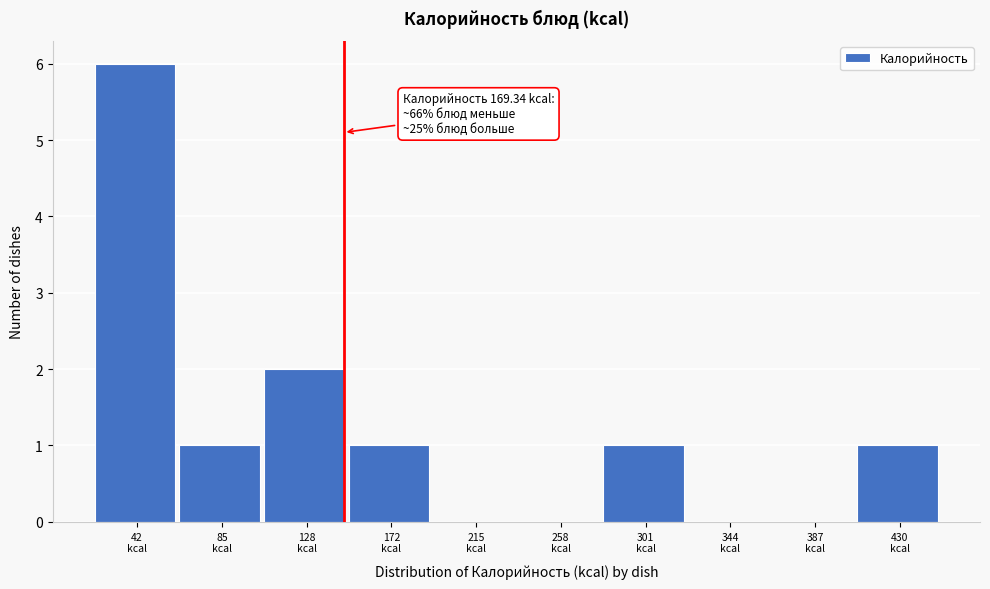

What is the maximum value shown in the chart?

6